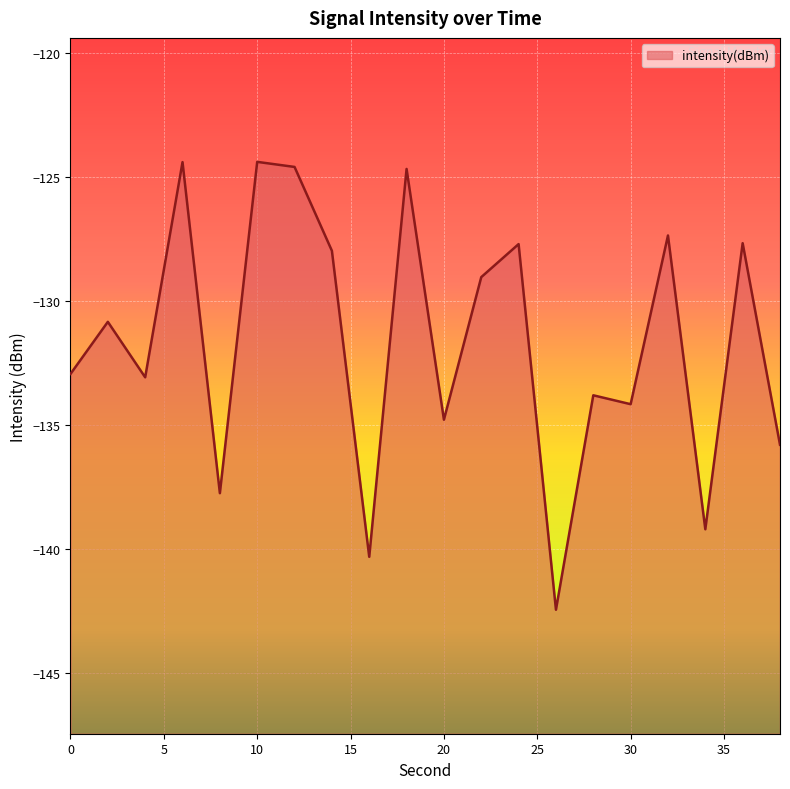

How many interior local peaks (higher than both neighbors) does the data have?

8